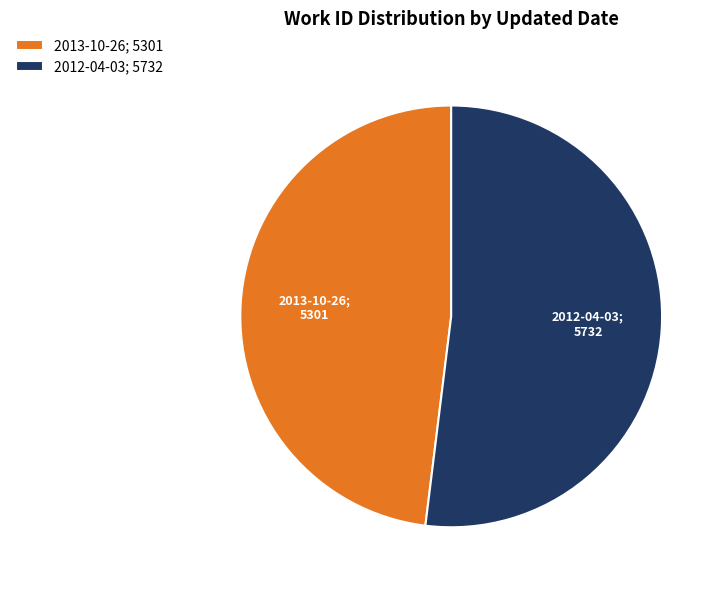

Which slice represents more than half of the pie?

2012-04-03